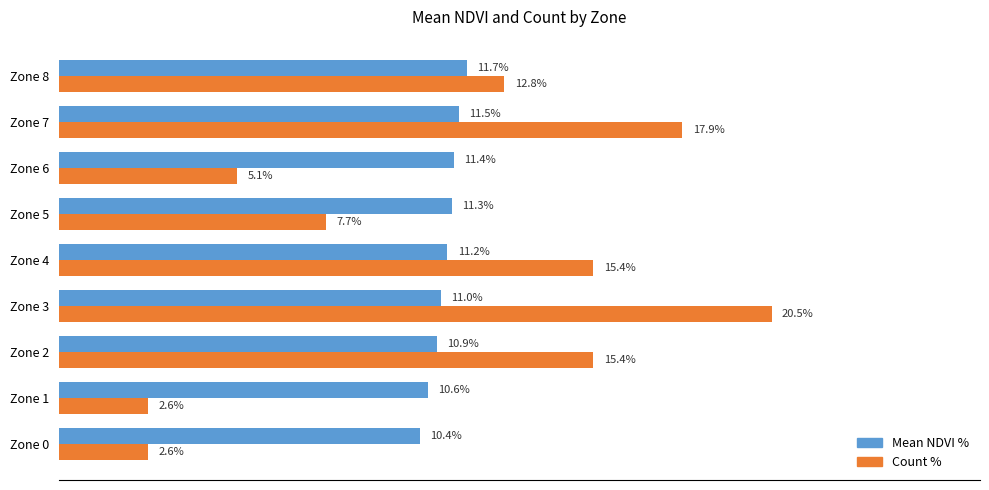

Rank the series by their maximum value, from lowest to highest.

Mean NDVI %, Count %